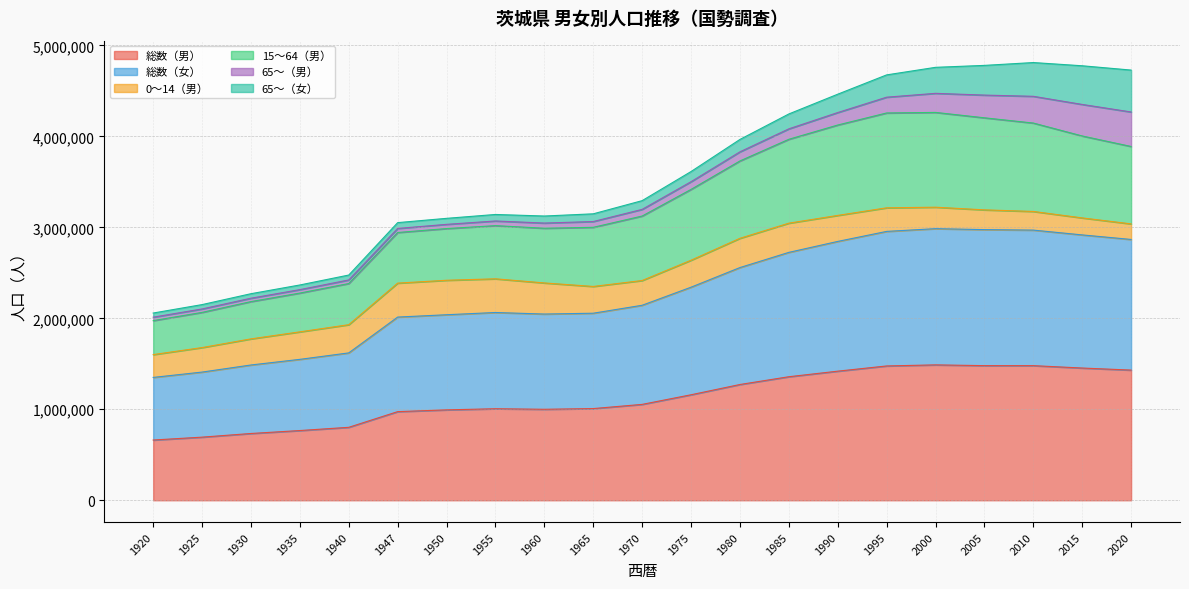

True or false: 総数（女） and 総数（男） intersect in this chart.

False